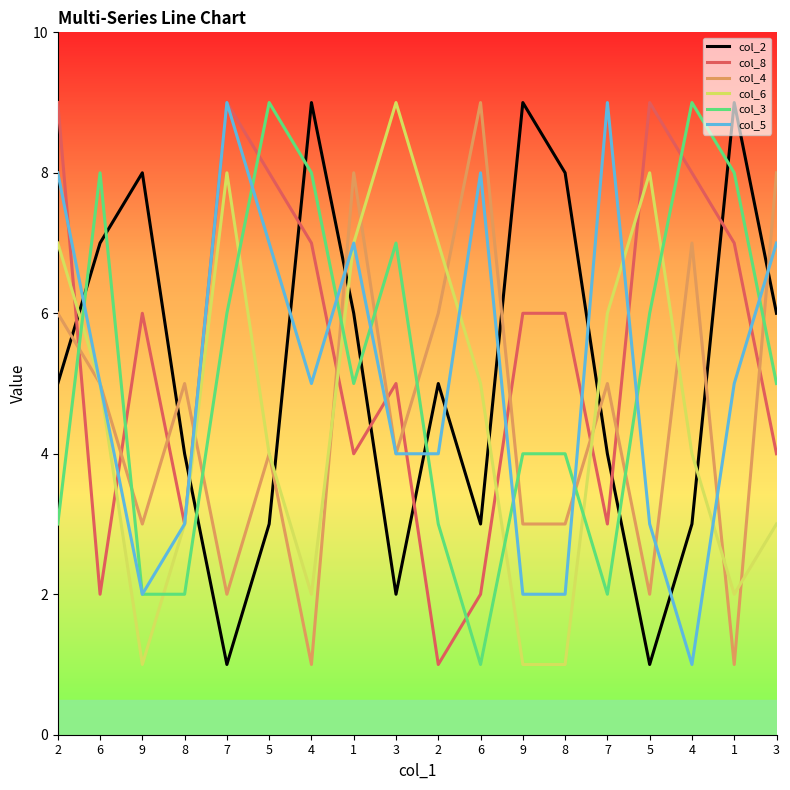

How many lines are shown in the chart?

6